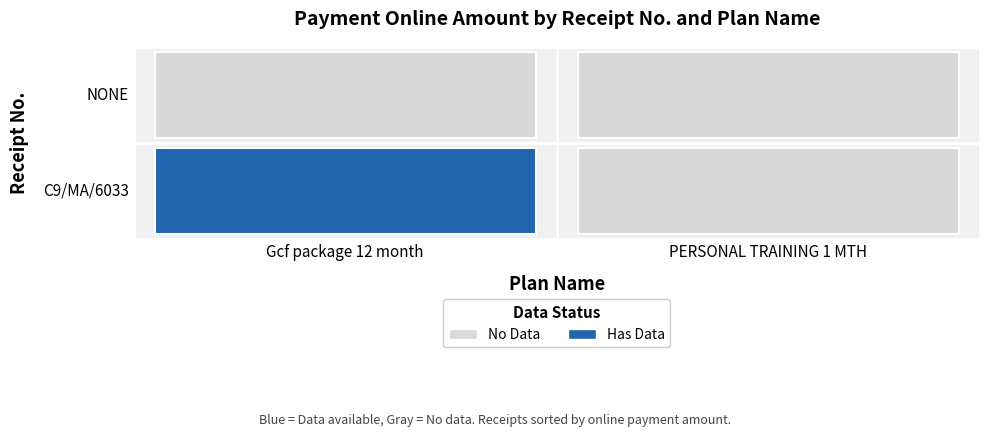

Which series has the largest total across all categories?

C9/MA/6033